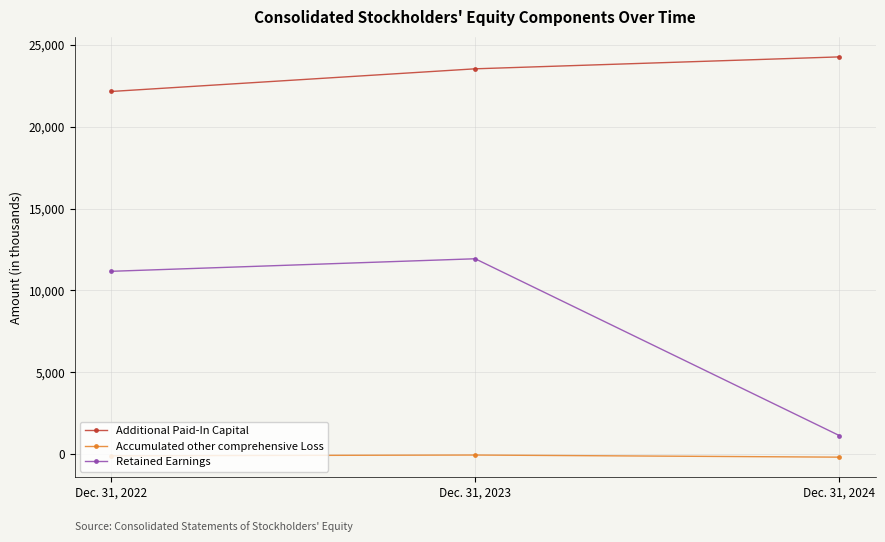

How many lines are shown in the chart?

3